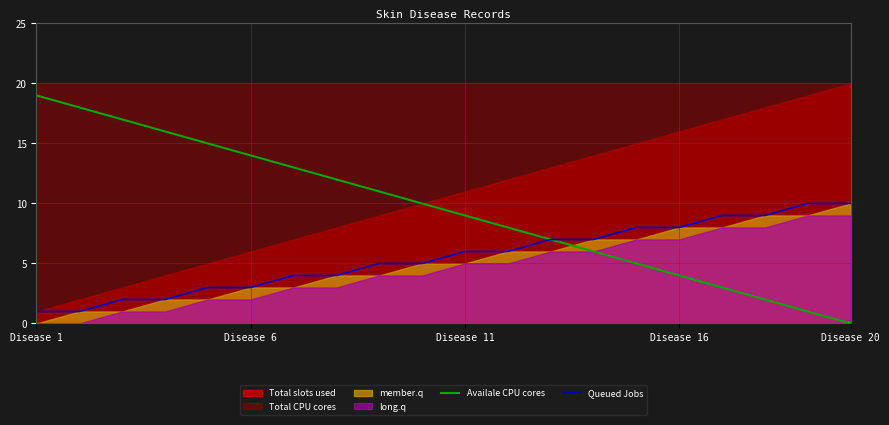

At which label does Availale CPU cores reach its minimum?

Disease 20